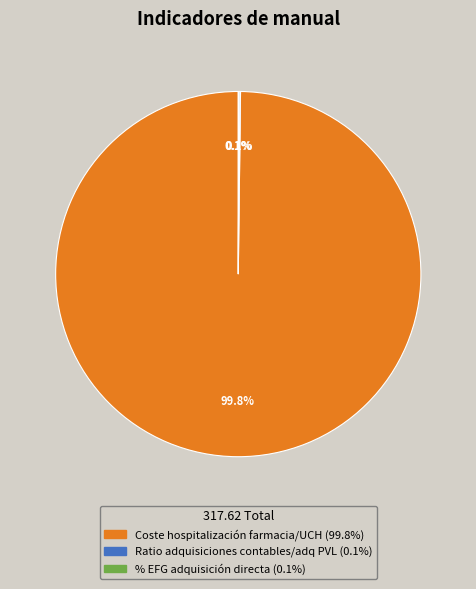

What portion of the pie excludes Coste hospitalización farmacia/UCH?

0.2%